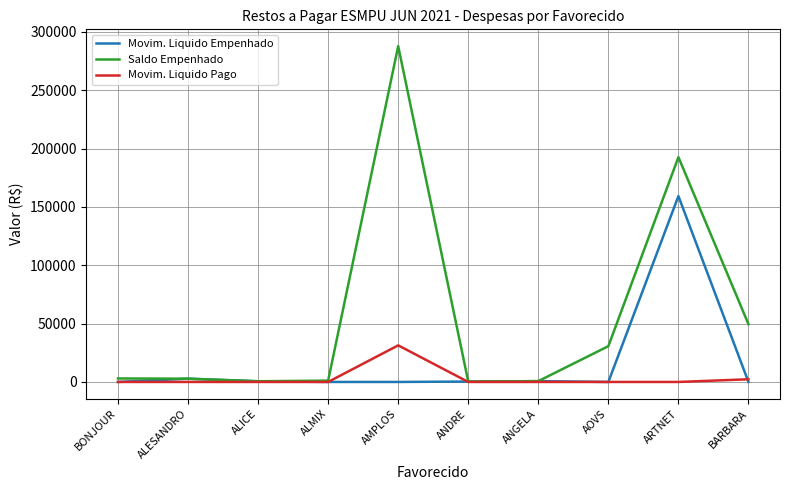

Read the Movim. Liquido Empenhado value at ARTNET.

159327.3